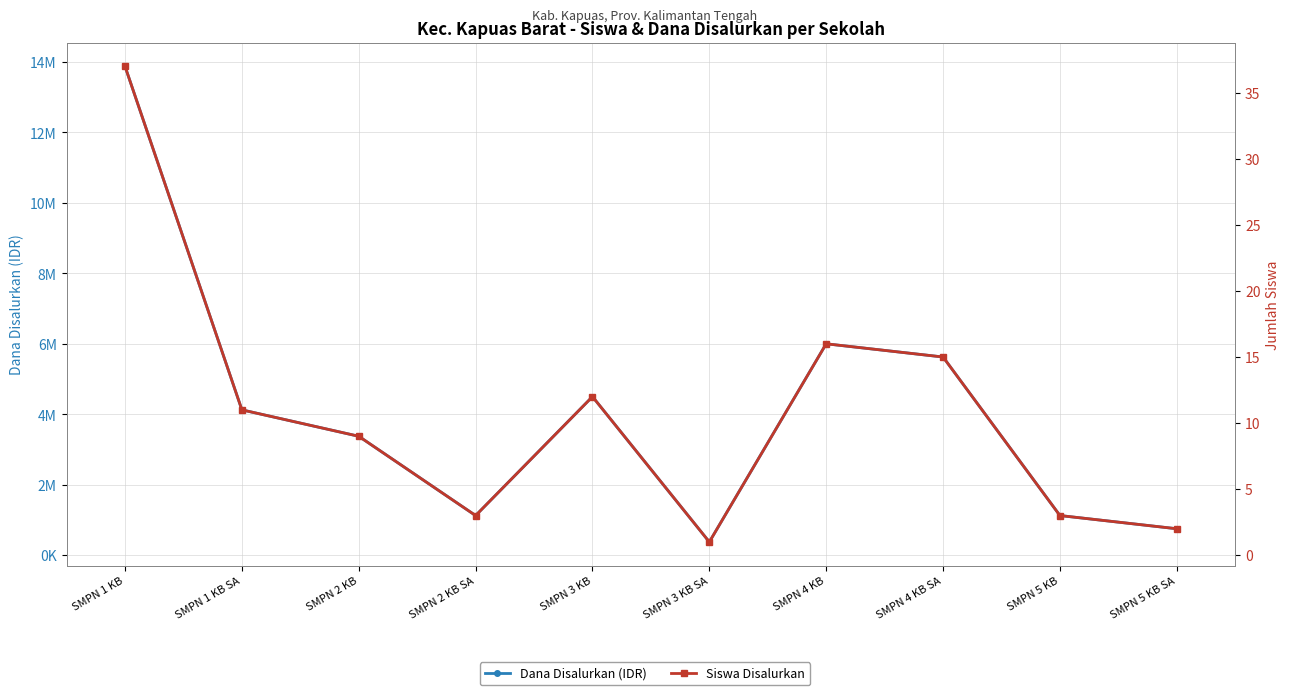

How many interior local peaks does the Dana Disalurkan (IDR) series have?

2